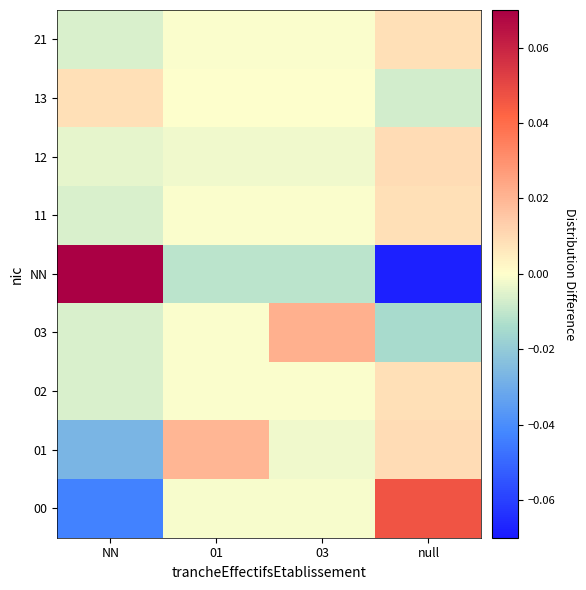

Between 01 and null, which series saw the biggest shift?

NN